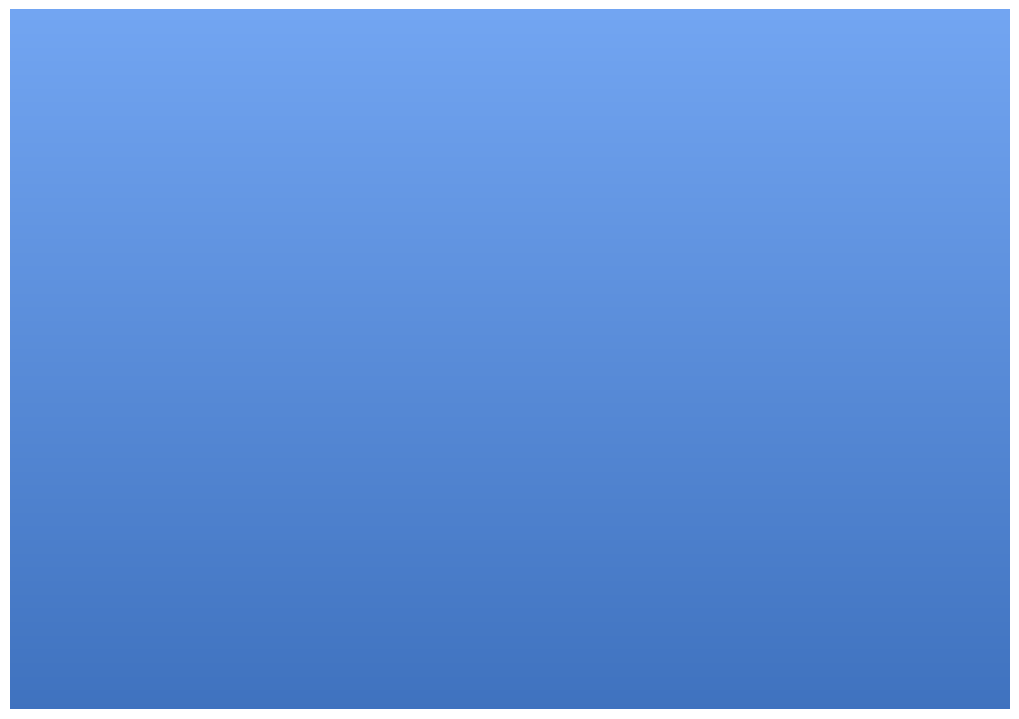

True or false: TURISMO 1.4 accounts for 43% of the total.

False